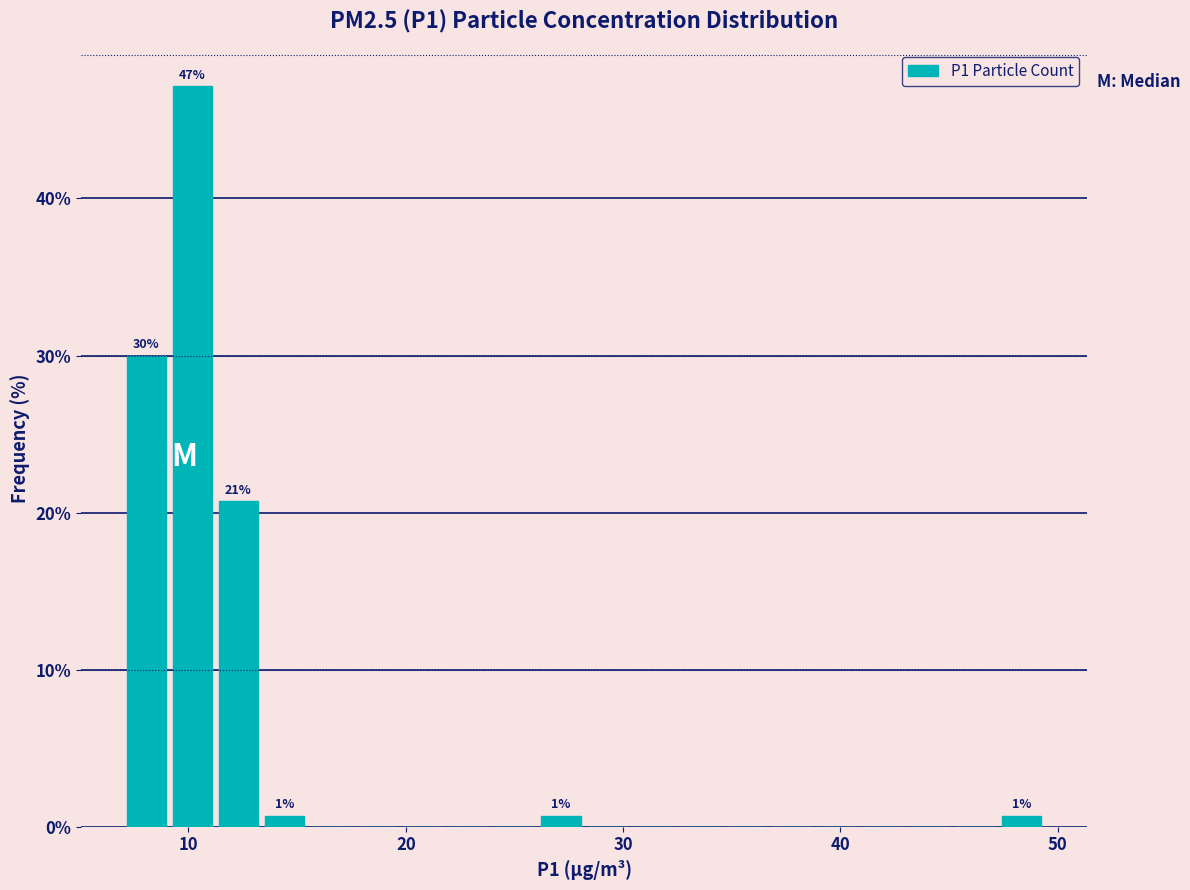

Around what value on the x-axis is the tallest bar? Give the approximate position of its centre, as read against the axis.

10